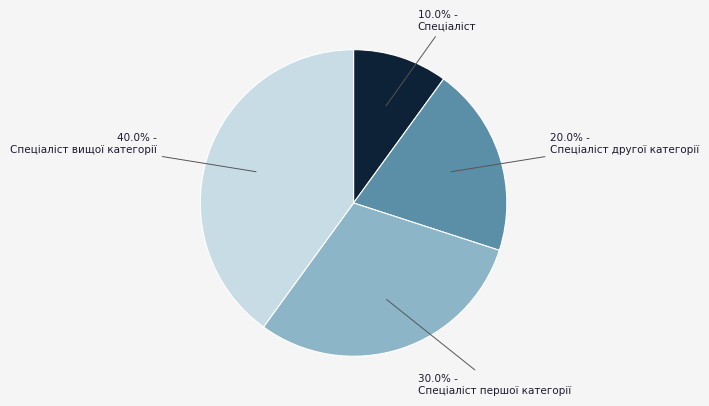

To the nearest percent, what is the combined percentage of Спеціаліст другої категорії and Спеціаліст вищої категорії?

60%